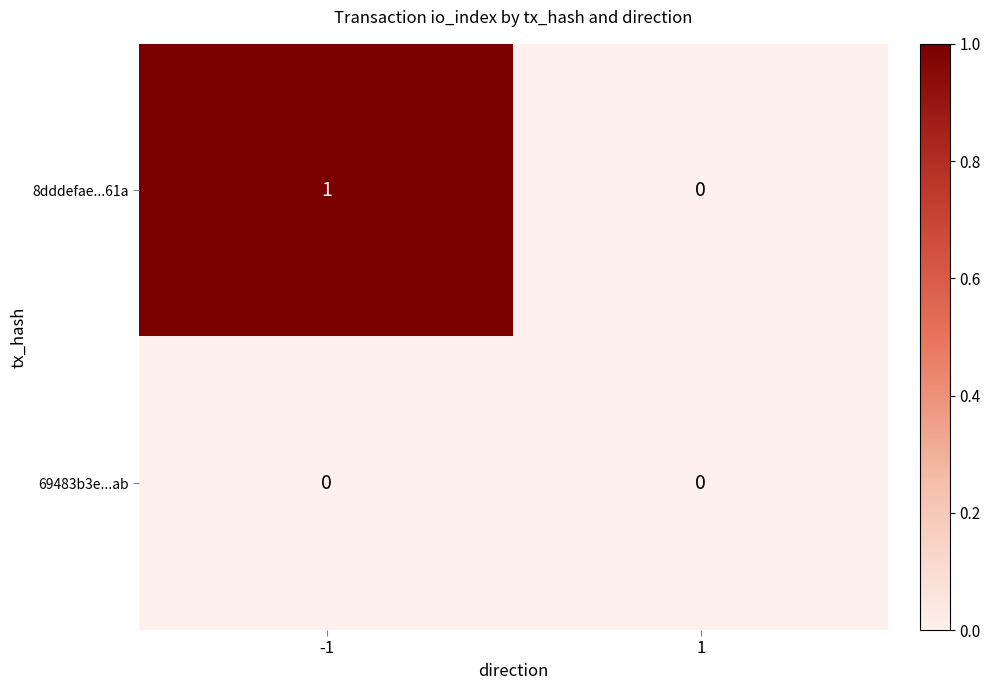

Rank the series by their average value, from lowest to highest.

69483b3e...ab, 8dddefae...61a